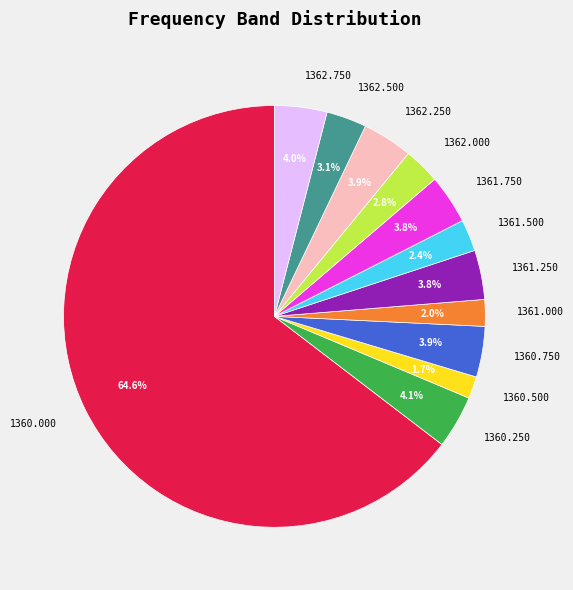

What is the ratio of the value at 1361.750 to the value at 1362.250?

1.0